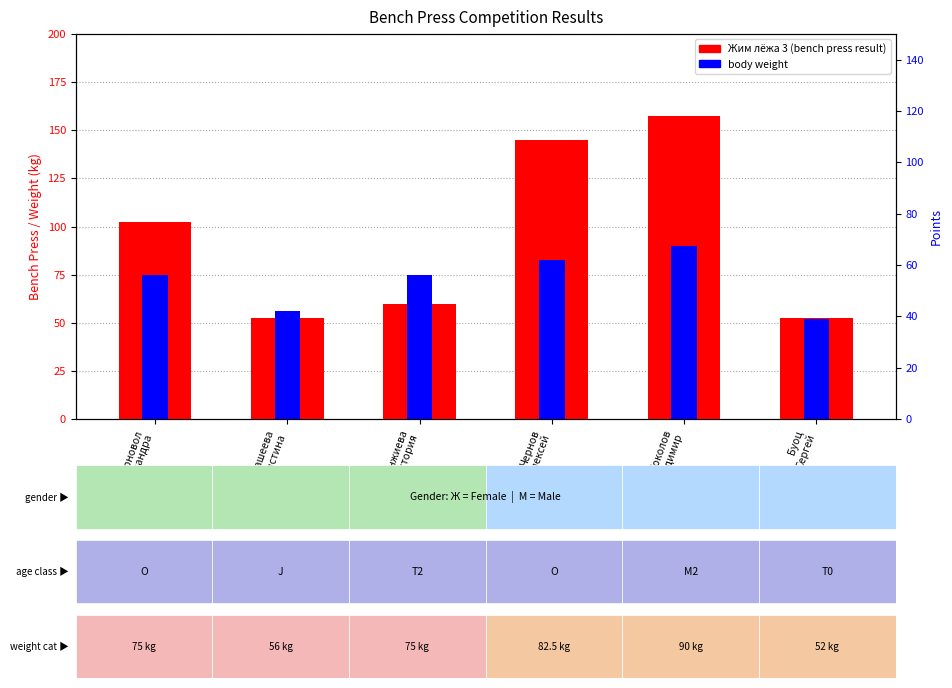

What is the difference between the second highest and second lowest values in the weight series?

26.5